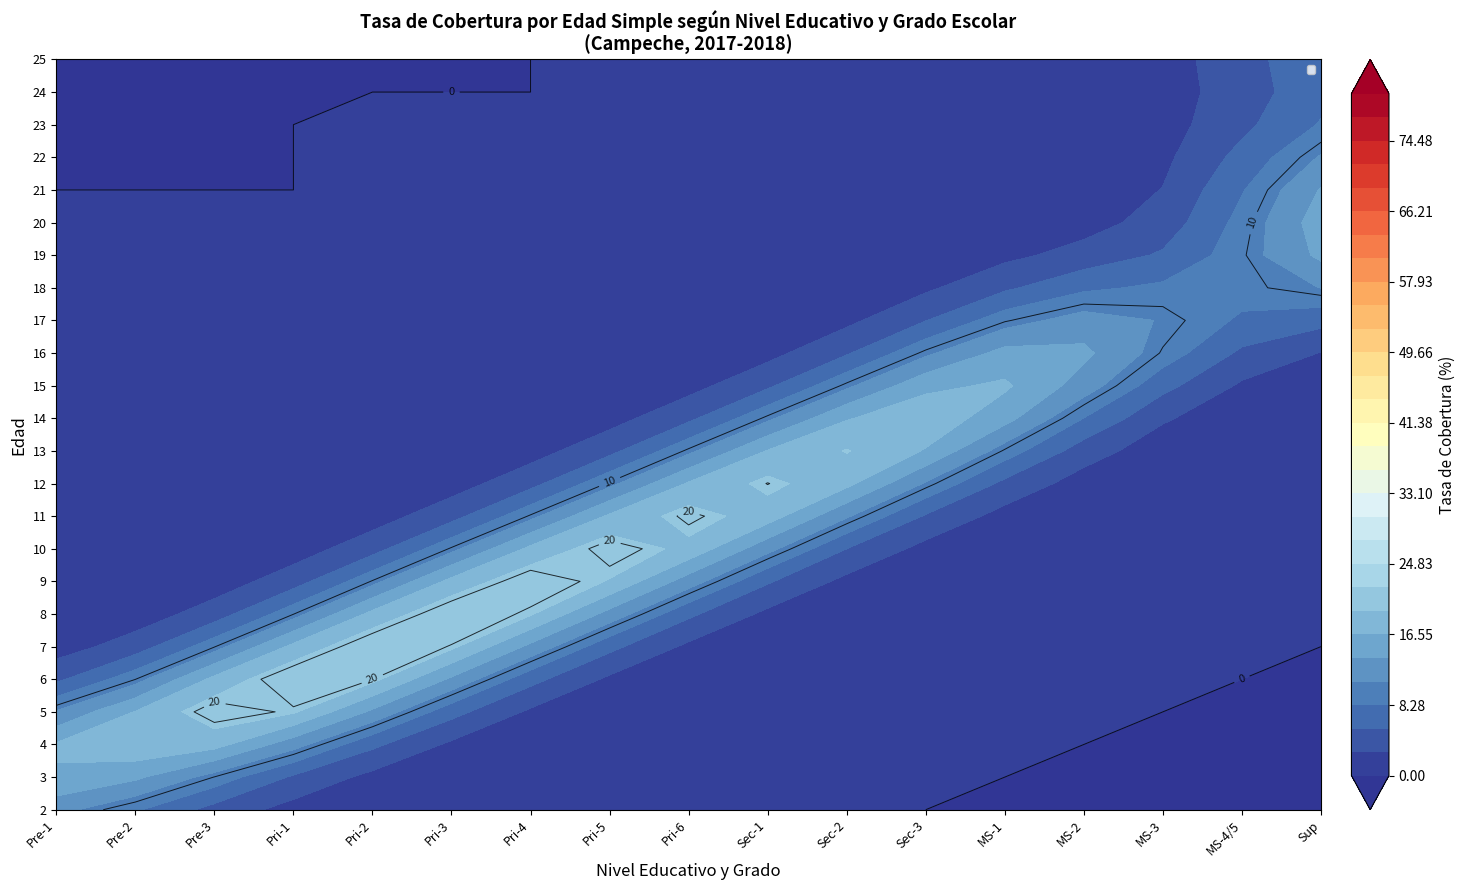

Which series has the widest spread of values?

5